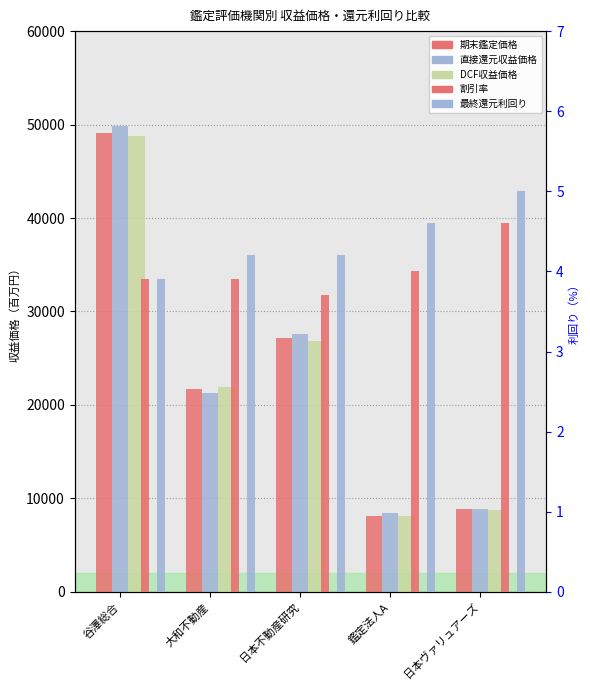

What is the label of the 5th bar from the left?

日本ヴァリュアーズ